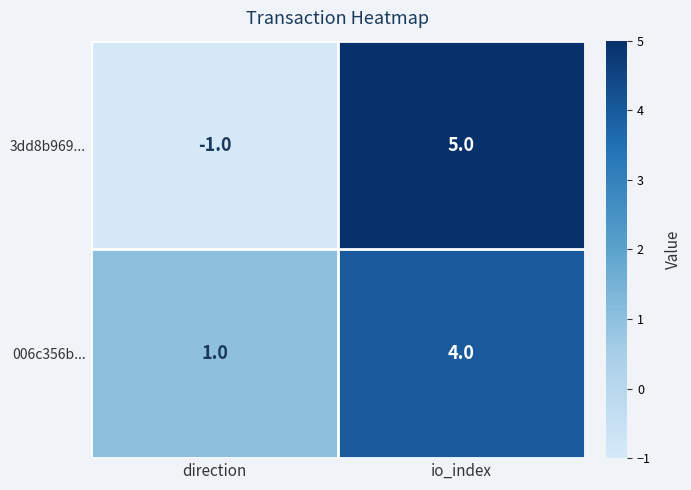

Count the number of categories in the chart.

2